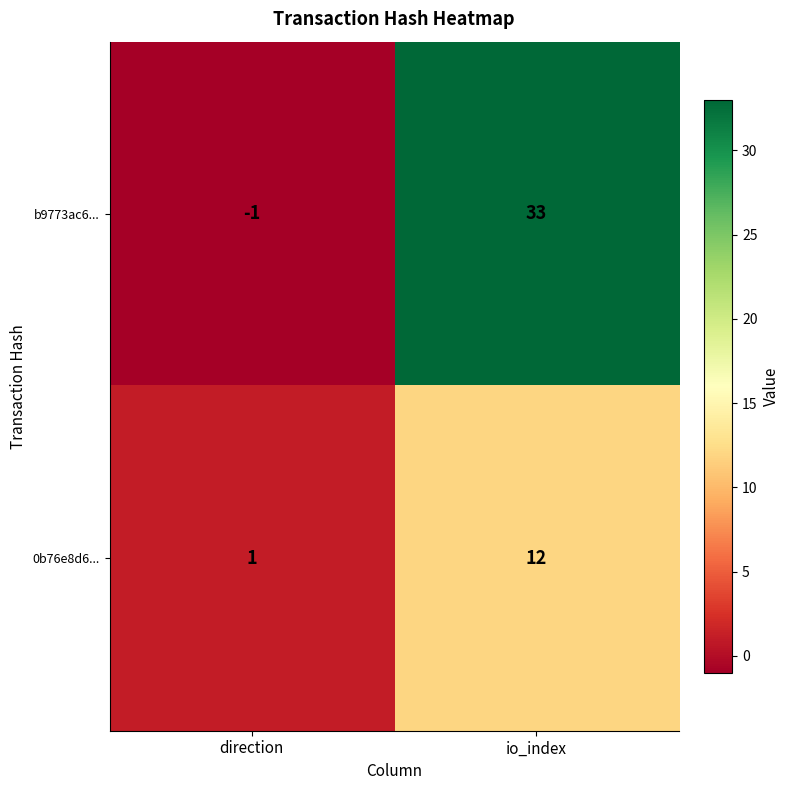

Rank the series by their average value, from lowest to highest.

0b76e8d6..., b9773ac6...